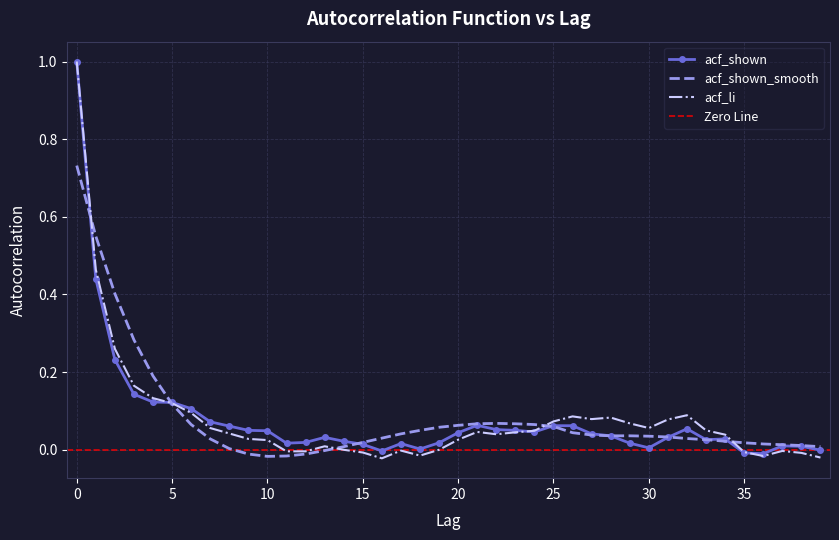

At which label does acf_shown_smooth reach its minimum?

10